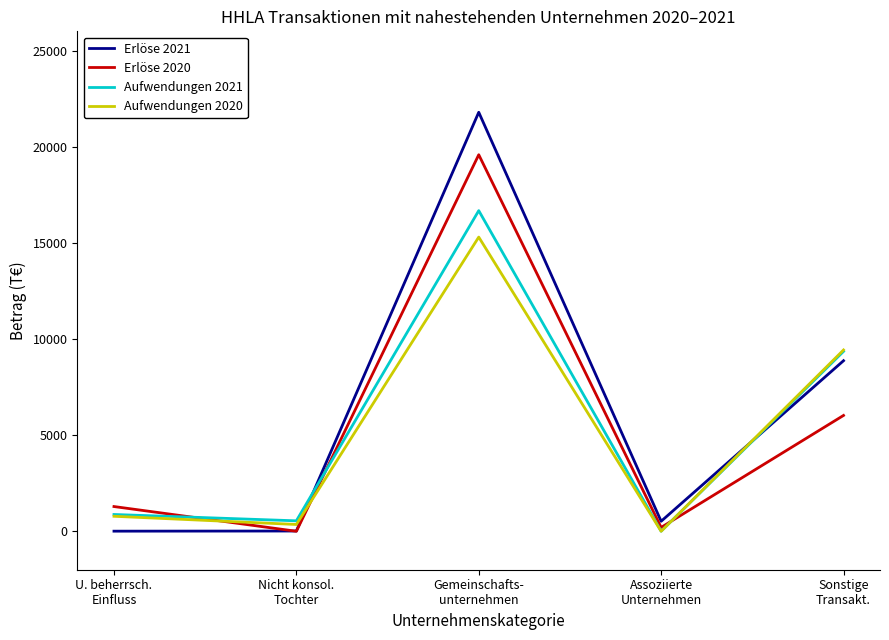

Which series has the largest range (max minus min)?

Erlöse 2021